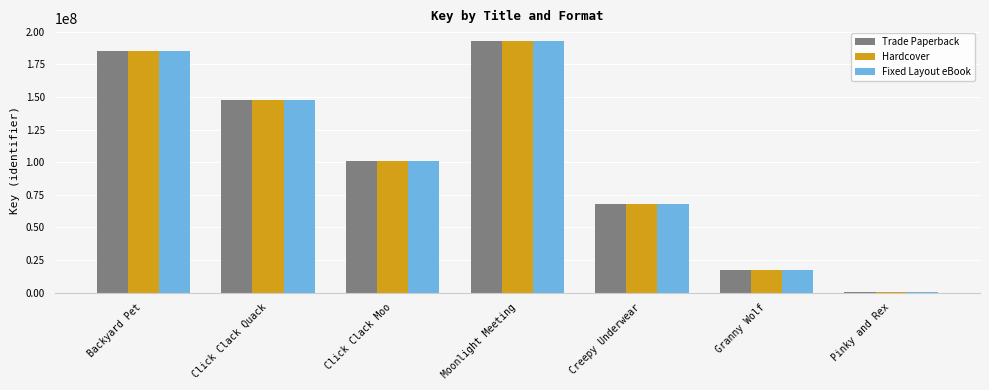

Is the value of Fixed Layout eBook at Granny Wolf greater than the value of Trade Paperback at Pinky and Rex?

Yes